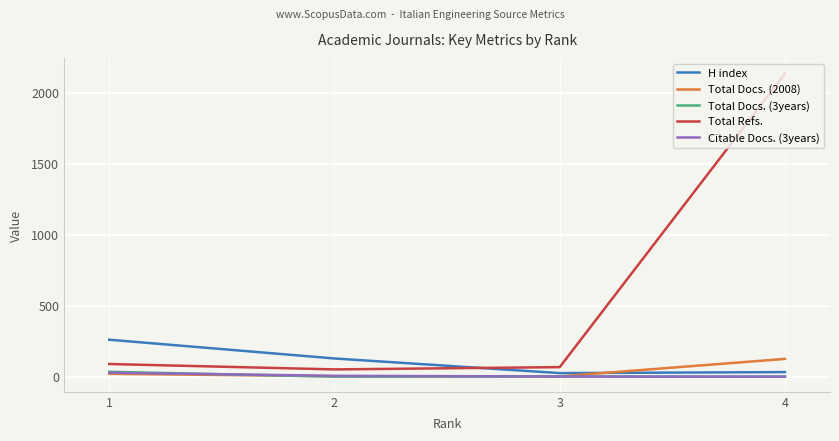

Is the value of H index at 2 greater than the value of Citable Docs. (3years) at 2?

Yes